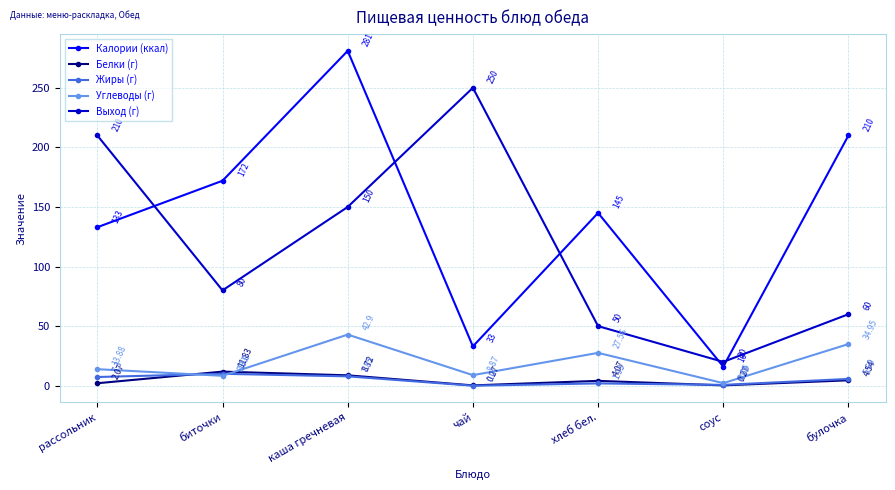

What is the difference between the maximum and minimum values in the Выход (г) series?

230.0